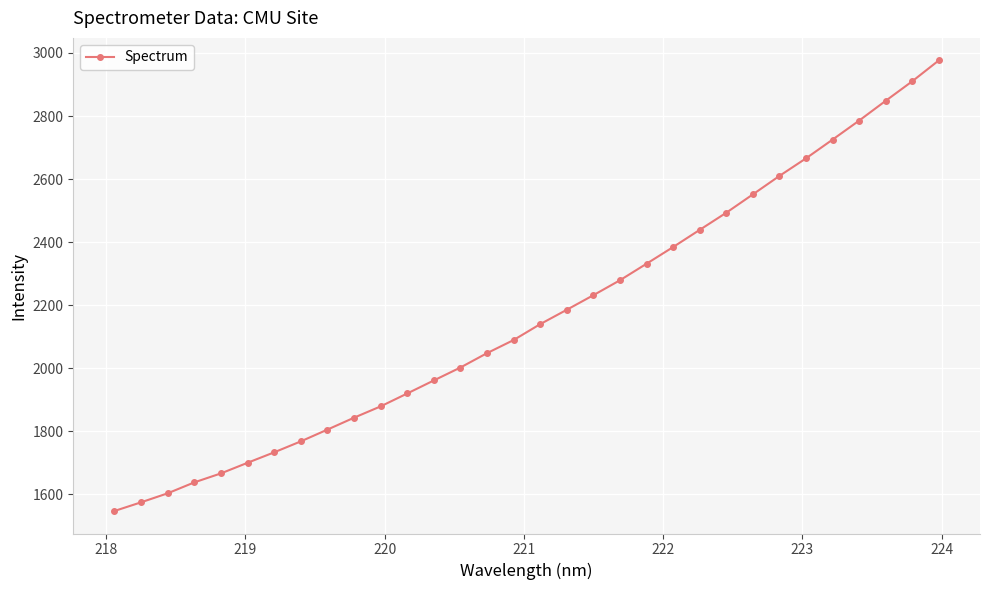

What is the maximum value shown in the chart?

2976.4